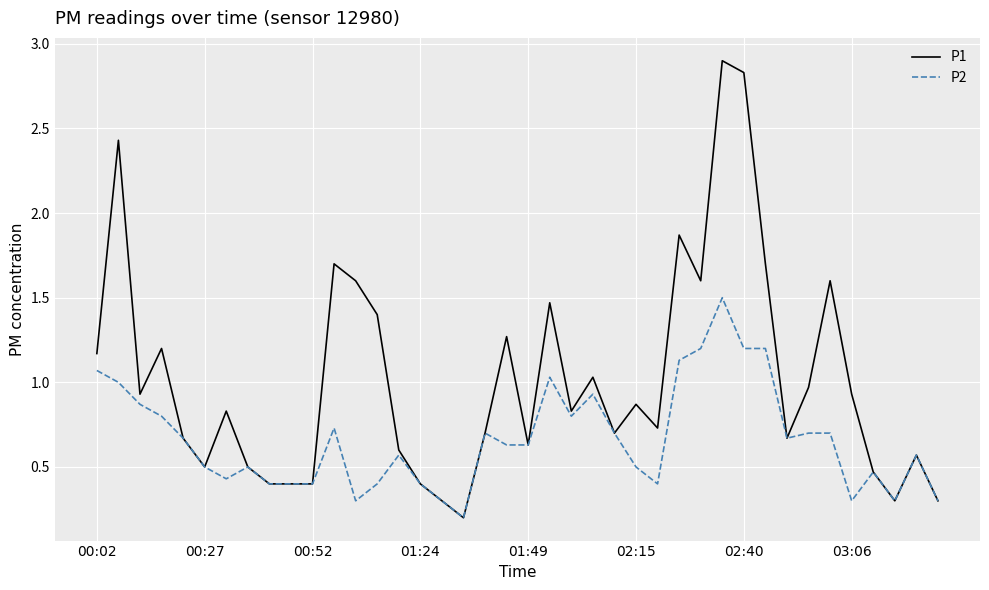

Which series has the widest spread of values?

P1